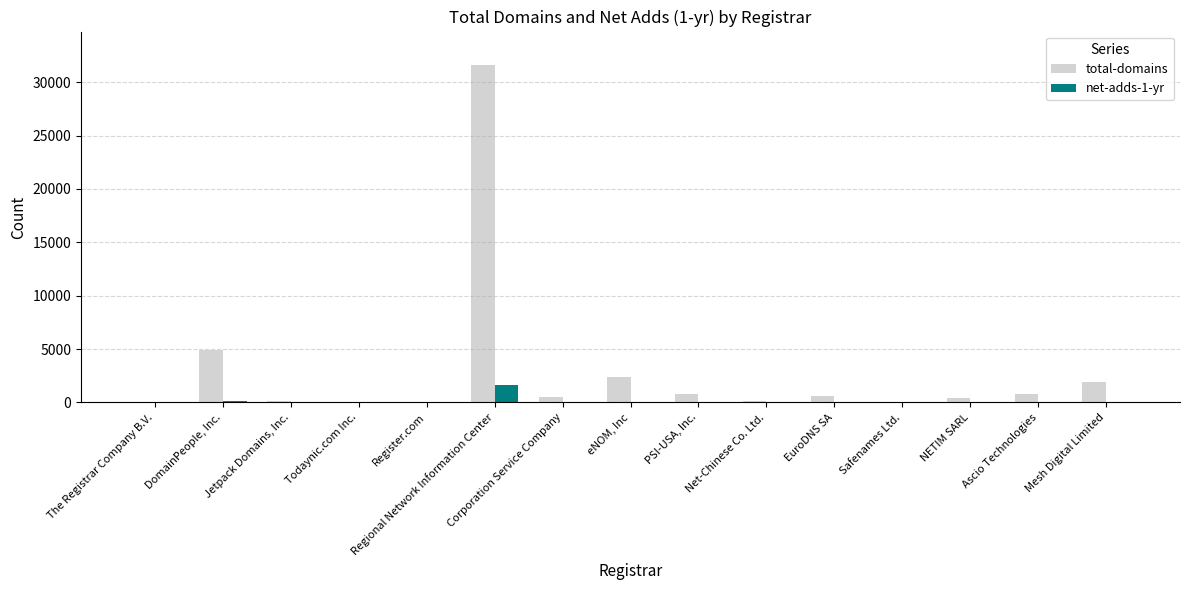

How many distinct data groups are displayed?

2